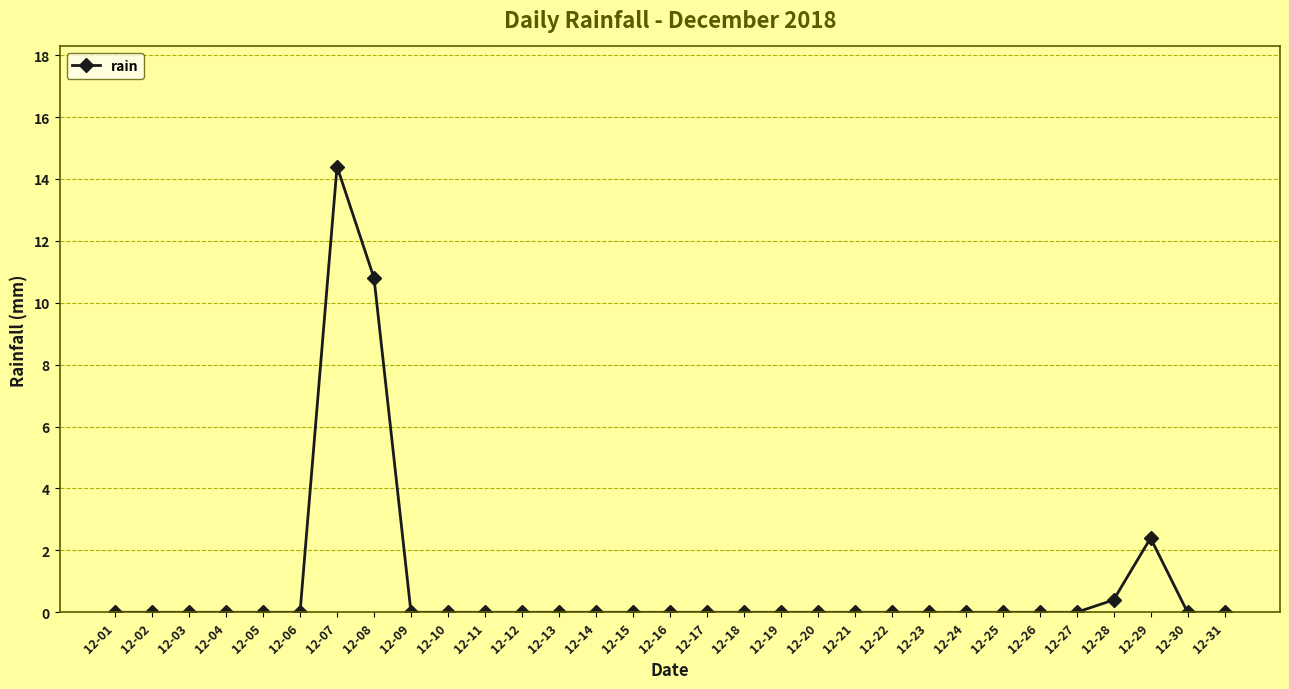

What is the change in value from 12-12 to 12-29?

+2.4